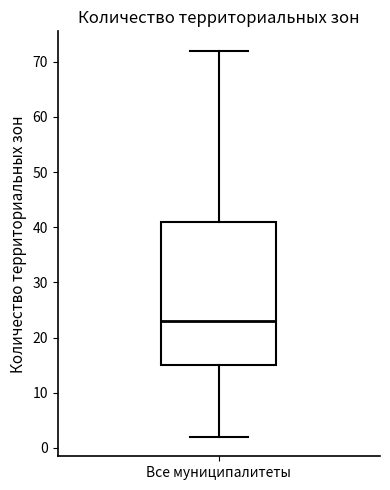

Where is the upper edge of the box for Все муниципалитеты on the y-axis? The values are not printed on the chart, so give them approximately, as read against the axis.

41